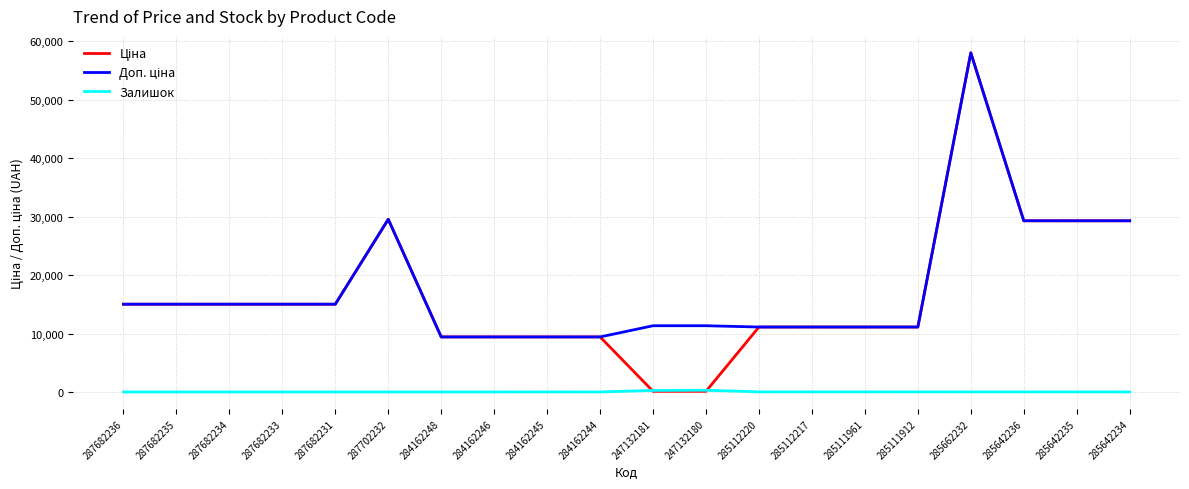

What is the spread (max minus min) of values at 287682231?

15019.2